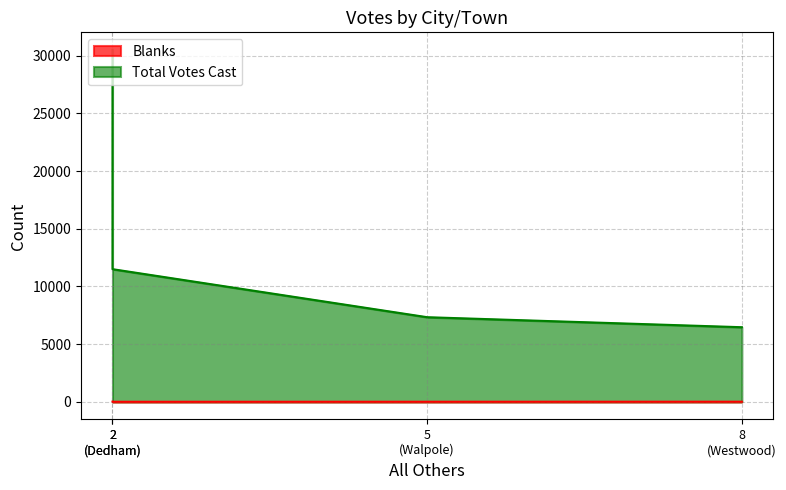

Reading right to left, extract all data points from this chart.

Blanks: 8	5	2	9
Total Votes Cast: 6467	7335	11499	30506